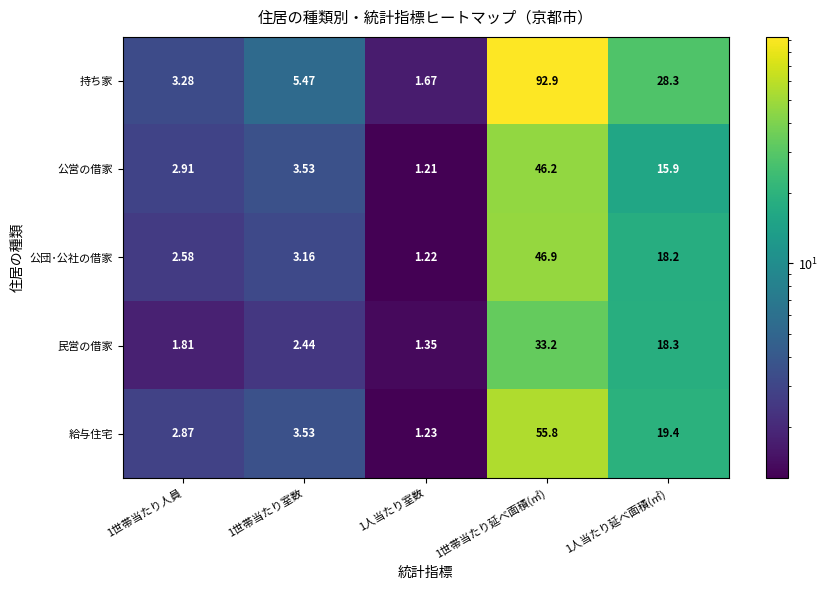

Rank the series at 1世帯当たり延べ面積(㎡) from highest to lowest value.

持ち家, 給与住宅, 公団･公社の借家, 公営の借家, 民営の借家